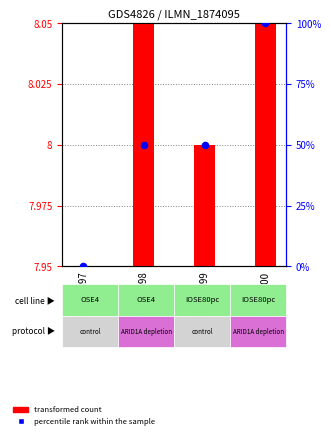

At which category is the sum across all series the highest?

GSM925600